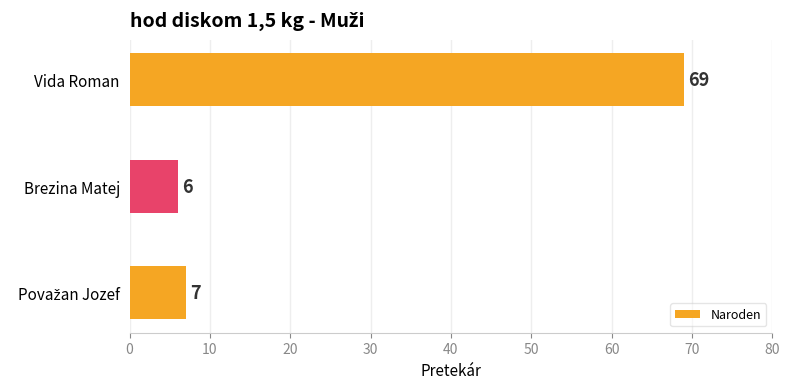

The value at Vida Roman is 69. True or false?

True